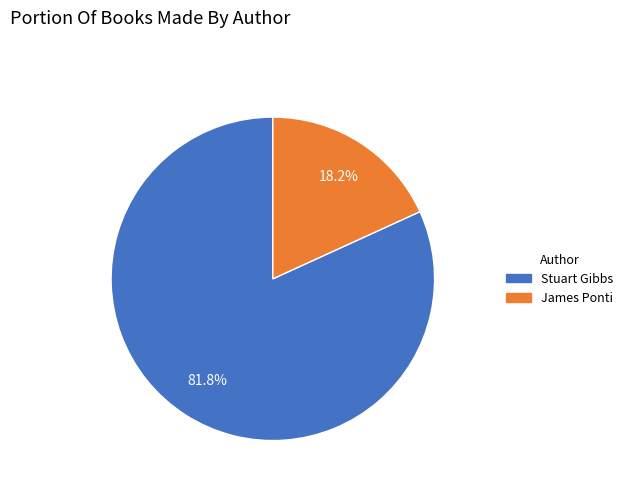

Which category accounts for the majority?

Stuart Gibbs